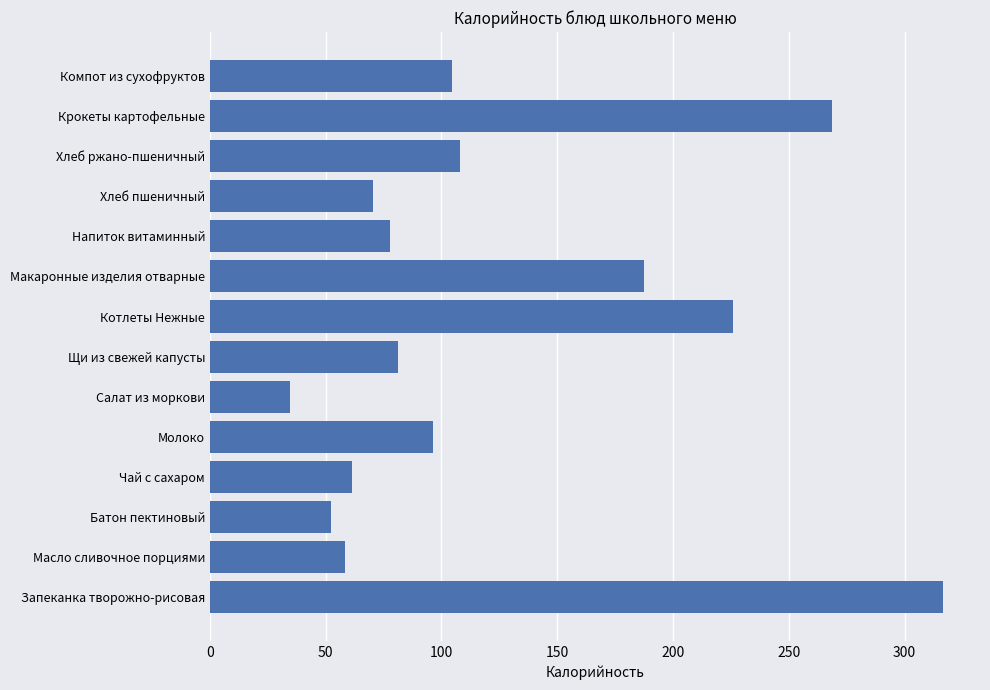

Reading bottom to top, extract all data points from this chart.

316.8	58.2	52.3	61.2	96.4	34.5	81.4	225.8	187.6	77.6	70.3	108.0	268.7	104.4